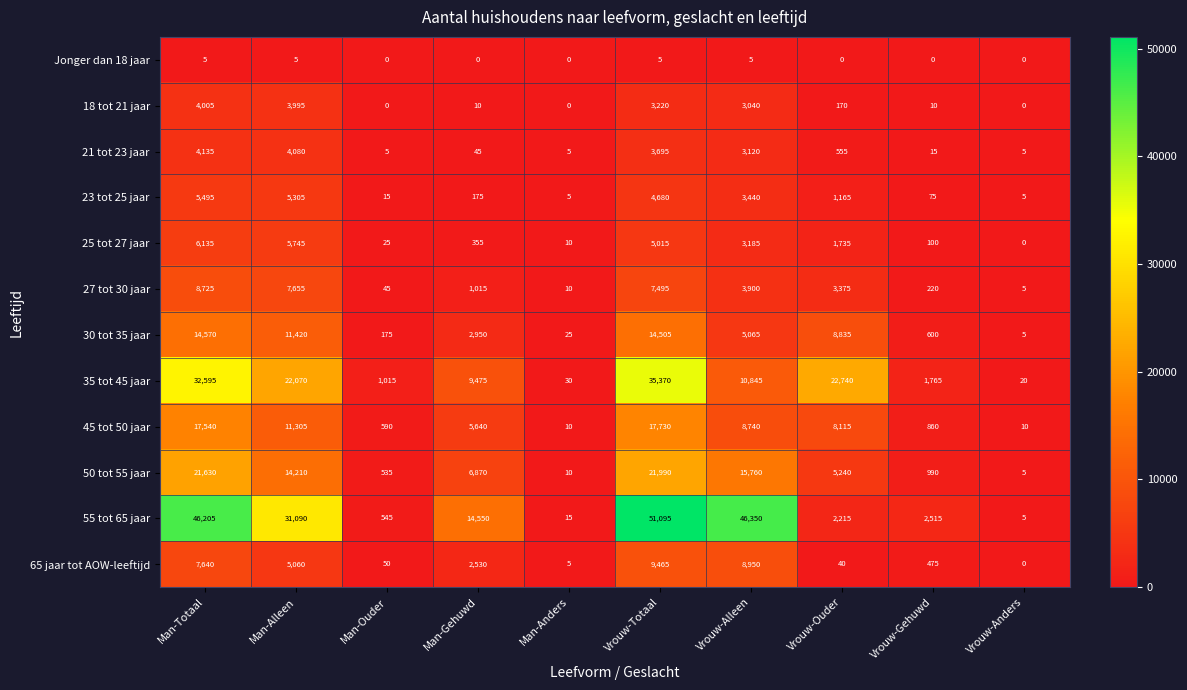

Between Man-Alleen and Man-Ouder, which series saw the biggest shift?

55 tot 65 jaar